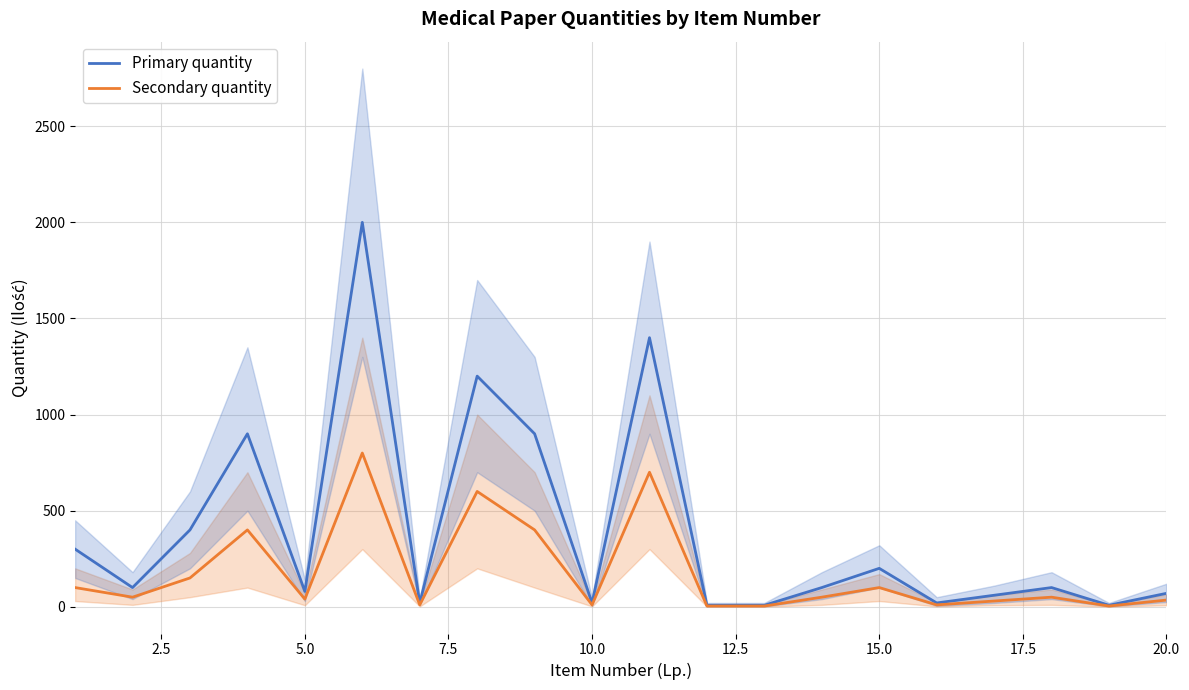

What is the highest value of the Secondary quantity series?

800